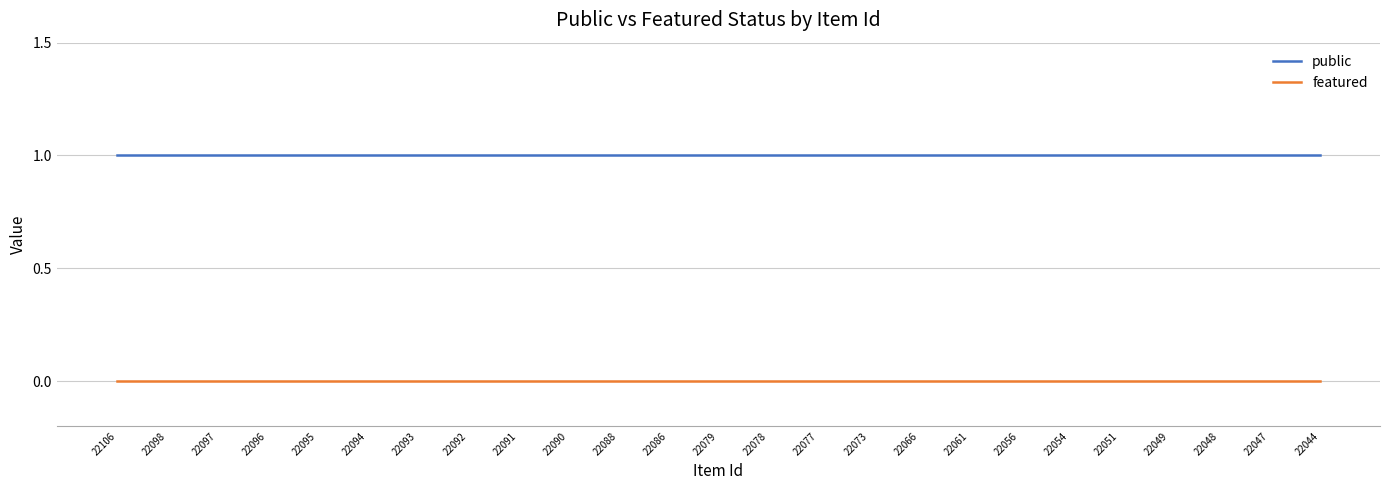

What is the approximate value of public at 22097?

1